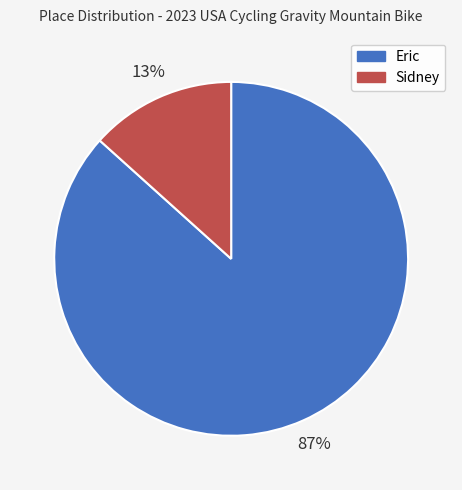

Do Sidney and Eric together represent more than half of the pie?

Yes